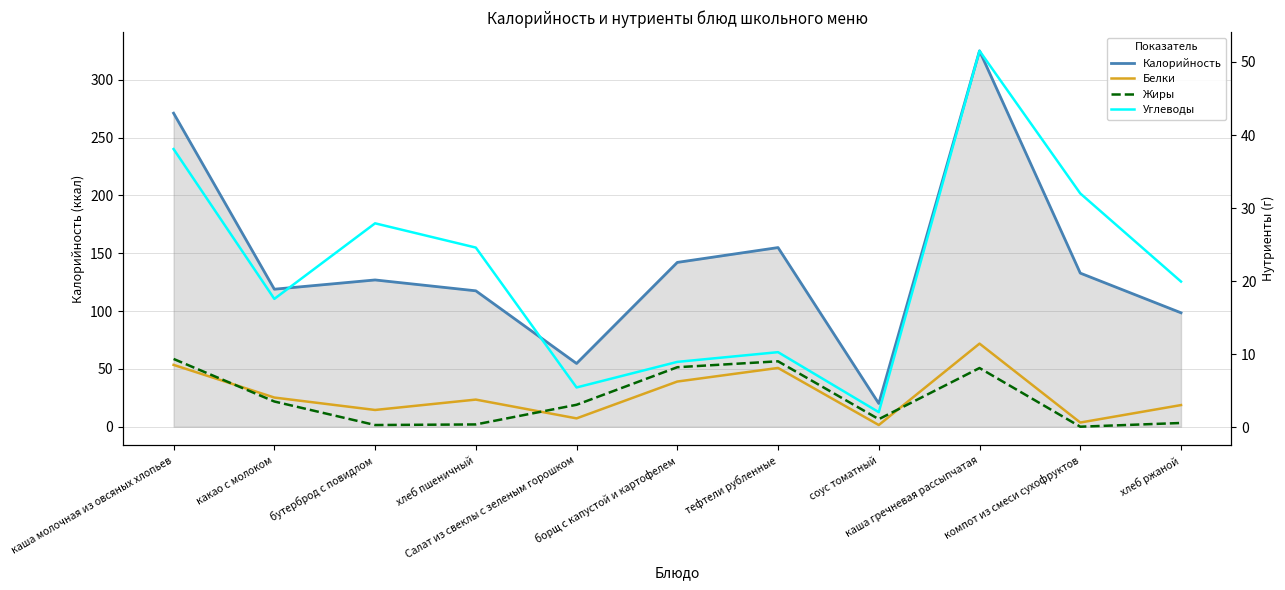

Which series changed the most between борщ с капустой и картофелем and тефтели рубленные?

Калорийность